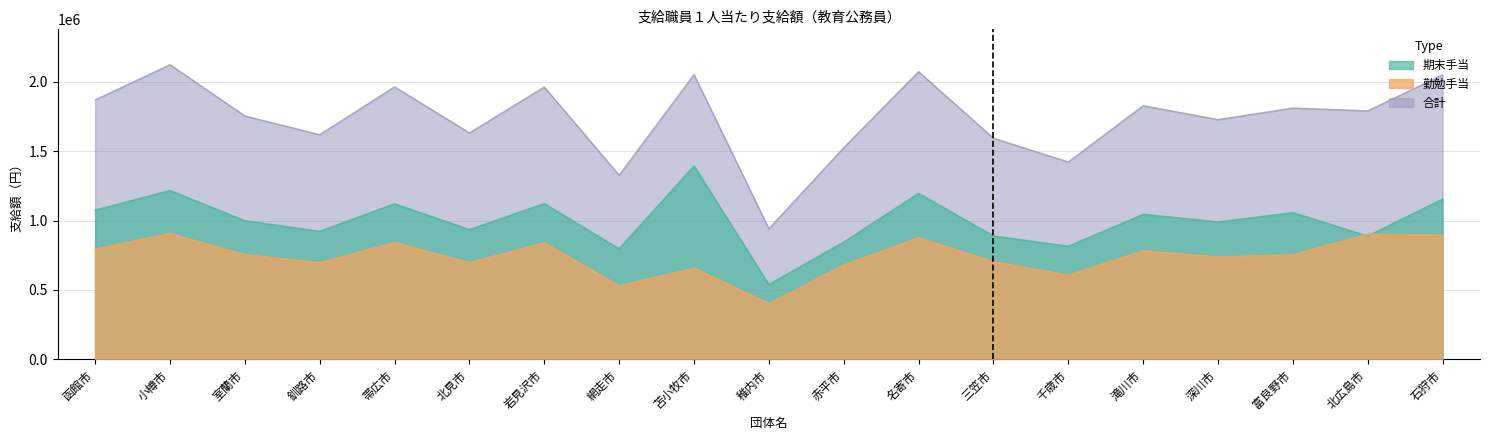

Rank the categories by 勤勉手当 value from highest to lowest.

小樽市, 北広島市, 石狩市, 名寄市, 帯広市, 岩見沢市, 函館市, 滝川市, 室蘭市, 富良野市, 深川市, 三笠市, 北見市, 釧路市, 赤平市, 苫小牧市, 千歳市, 網走市, 稚内市